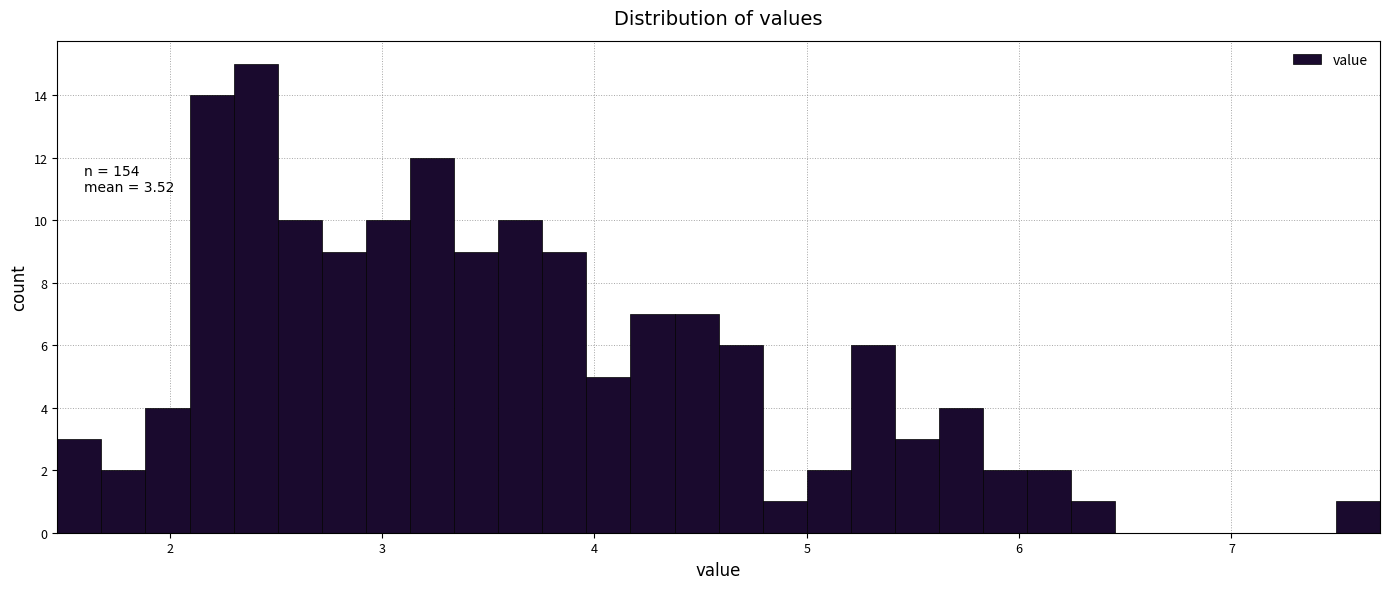

Read against the x-axis, roughly where is the centre of the tallest bar?

2.4